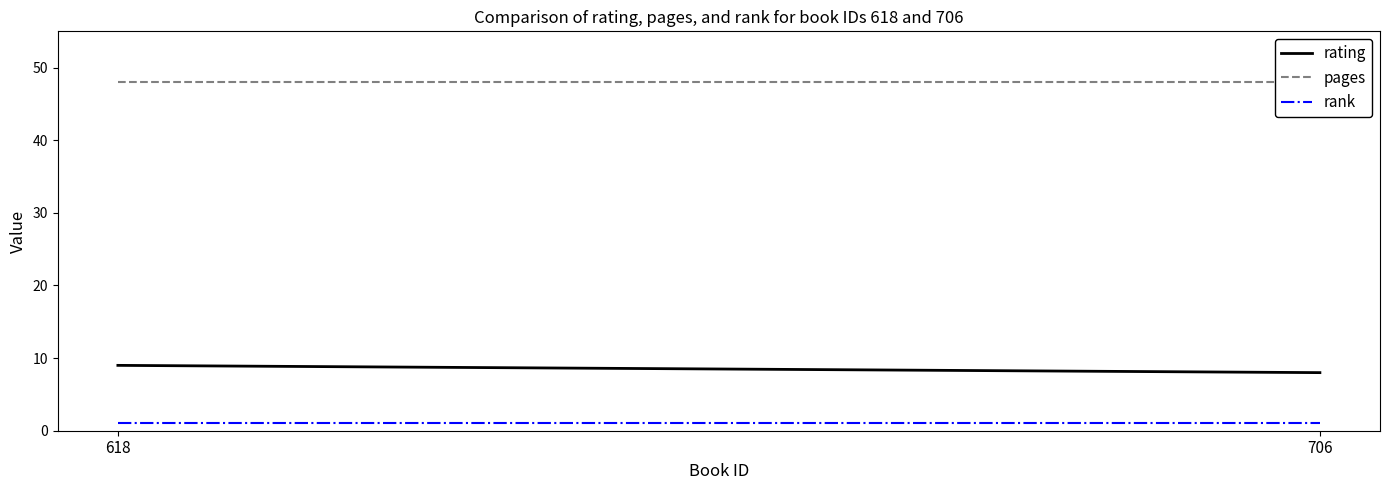

Count the number of data series in this chart.

3